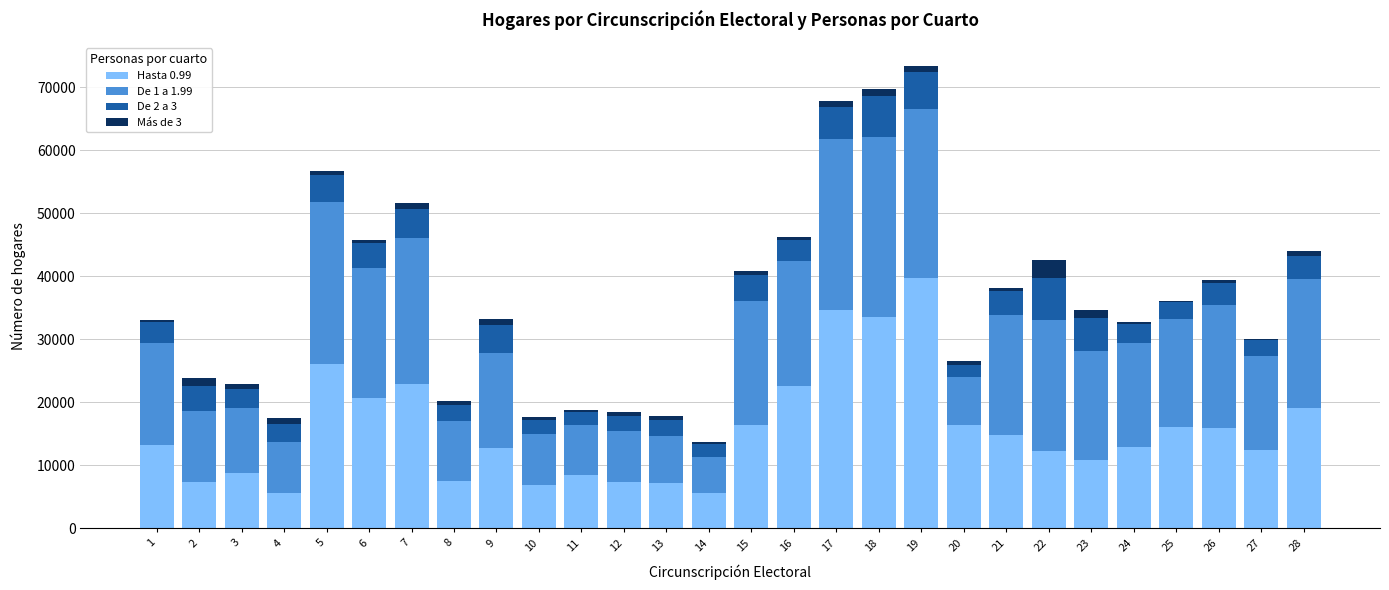

The value of Hasta 0.99 at 14 is 5545. True or false?

True